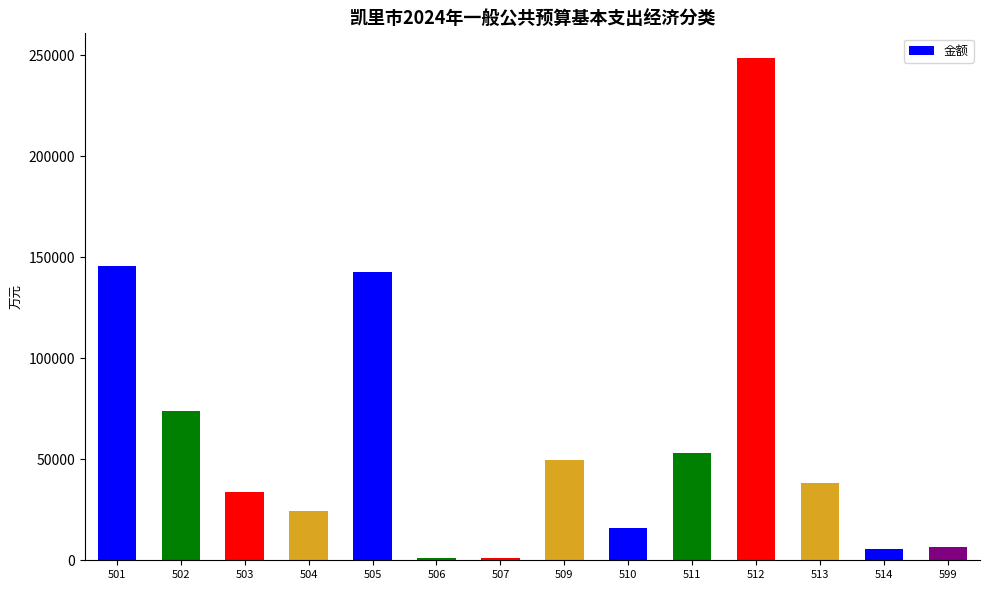

What is the average value?

60080